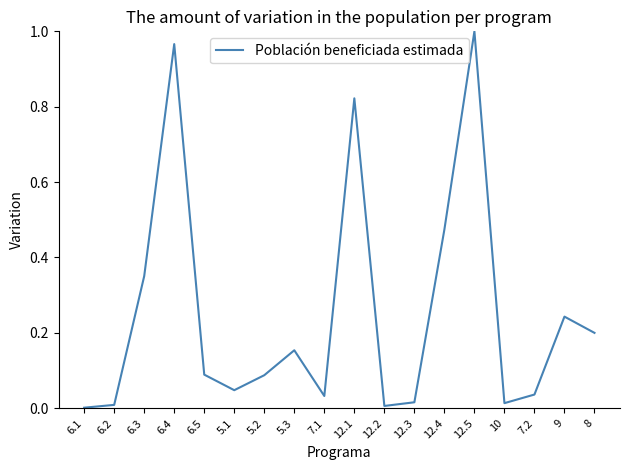

Is it true that the value at 12.2 is 0.0?

True